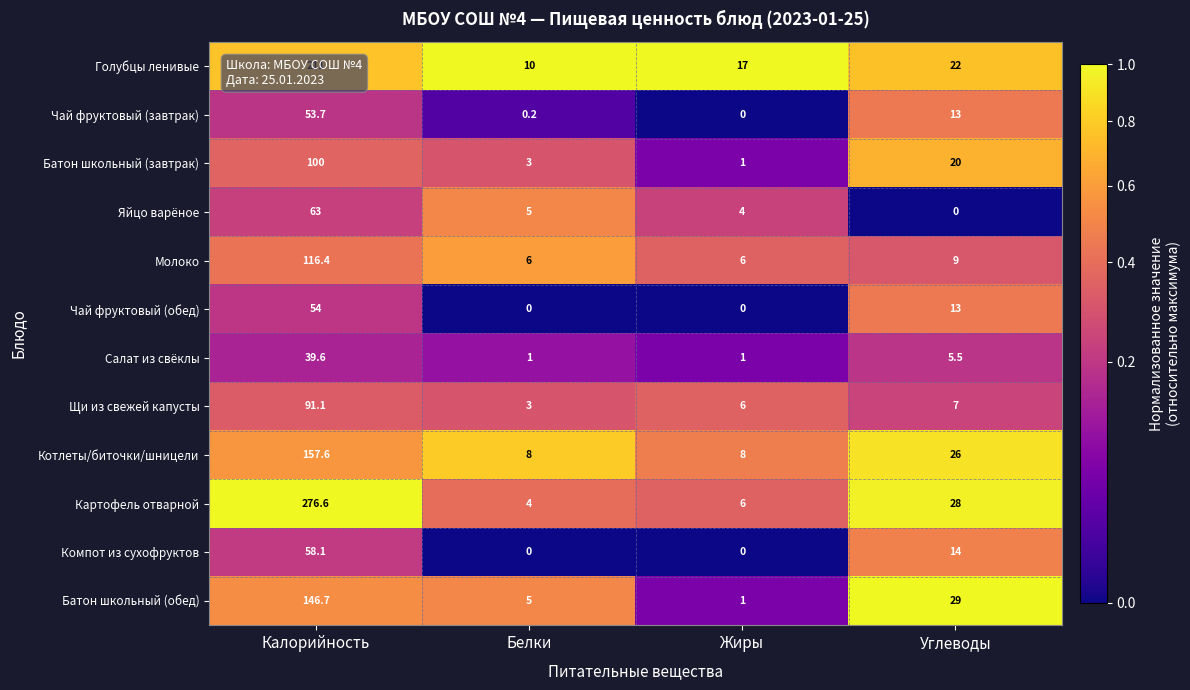

At which category is the sum across all series the highest?

Калорийность